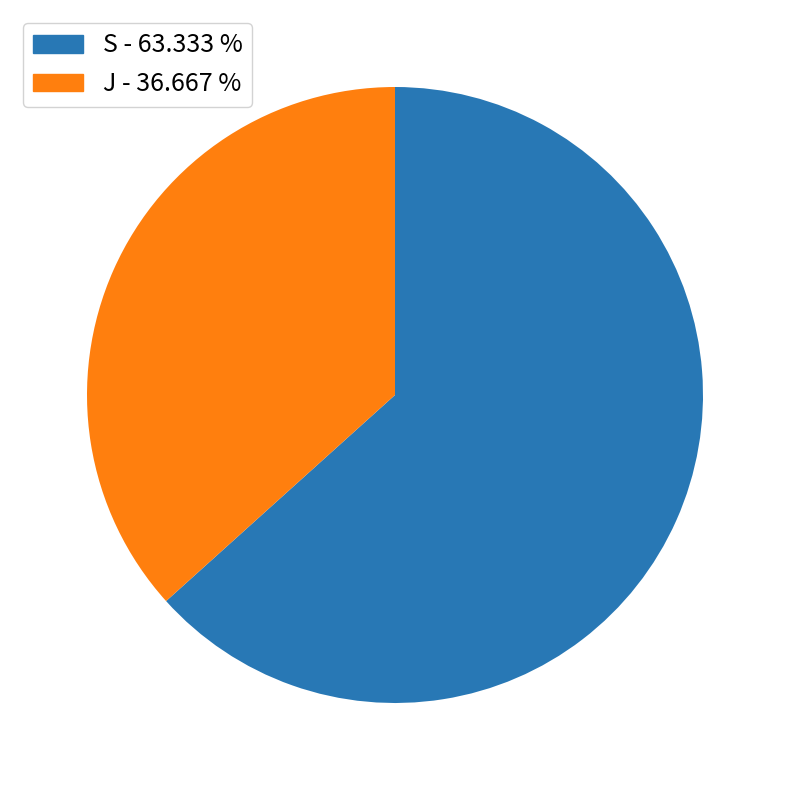

Which slice represents more than half of the pie?

S